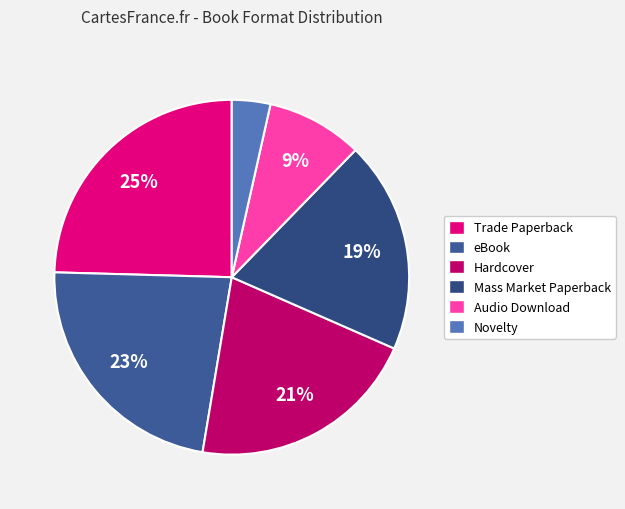

Is there any slice that represents more than half of the pie?

No